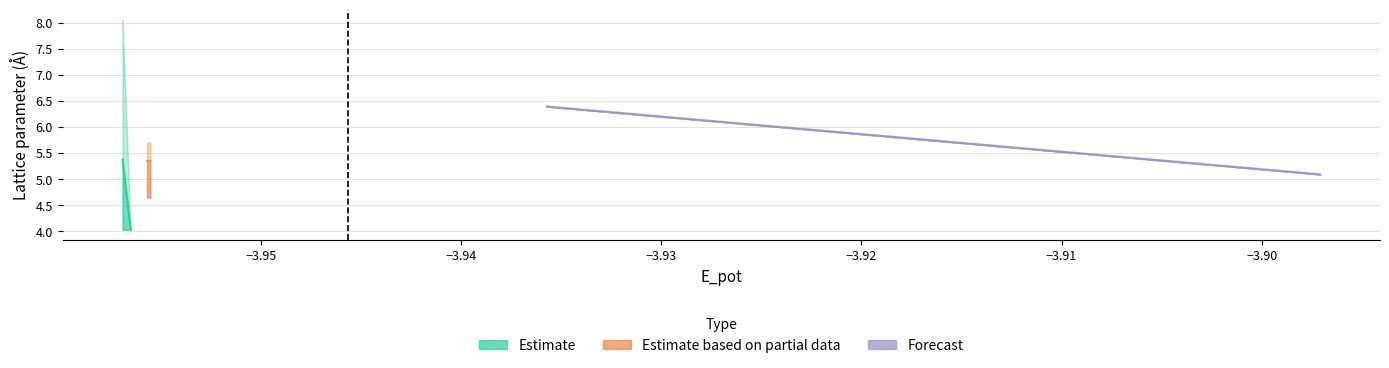

Is this an area chart (filled region under the line)?

No